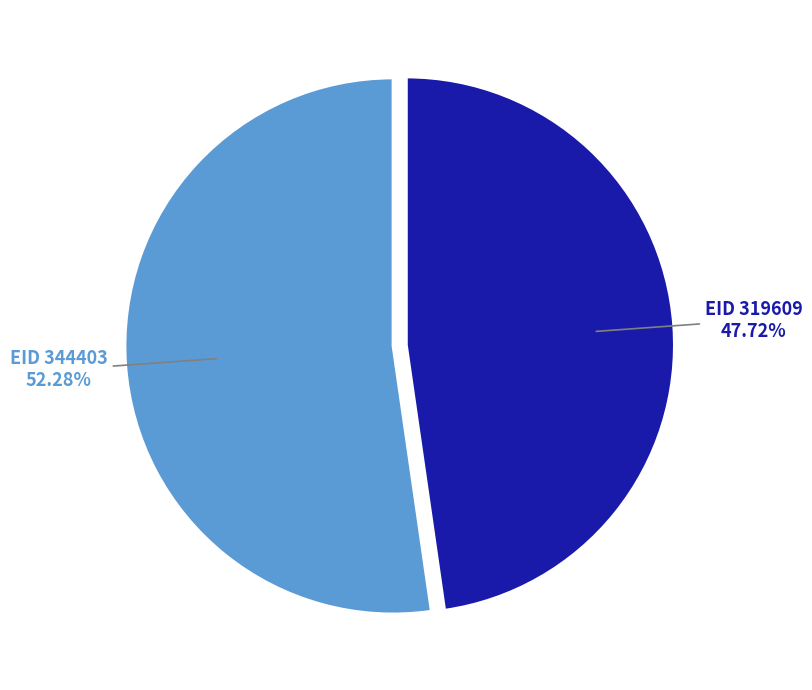

To the nearest percent, what is the average slice percentage?

50%